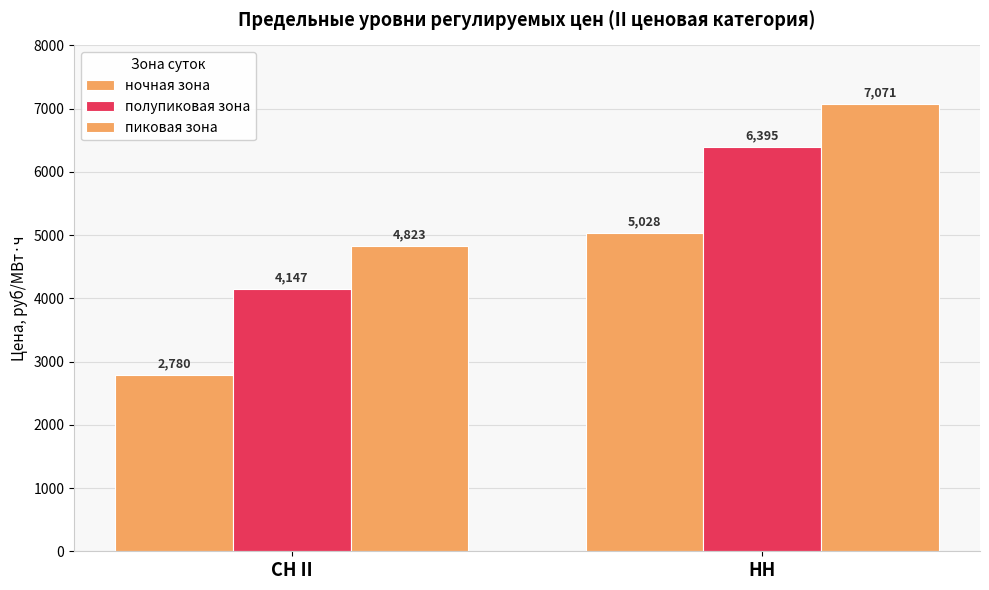

What is the smallest value displayed?

2779.8